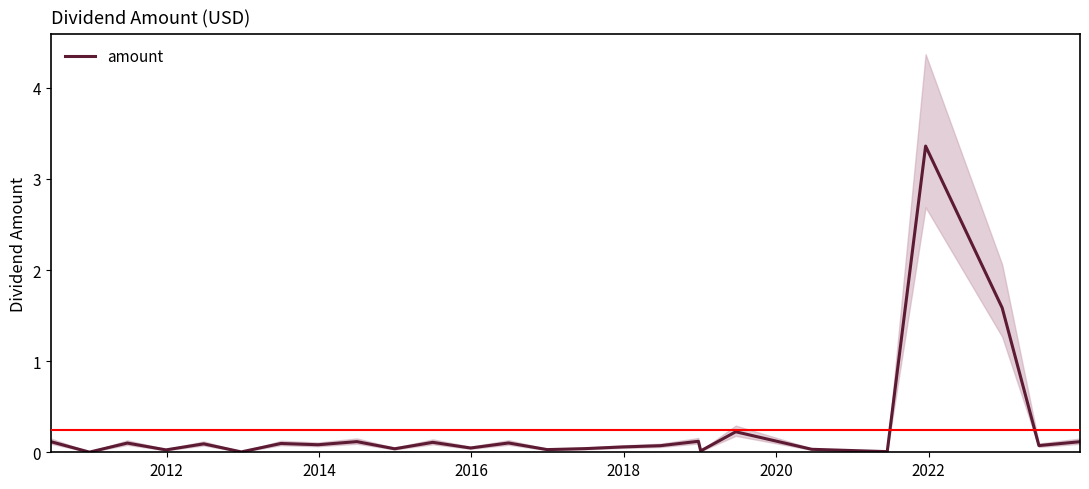

What is the highest value of the amount series?

3.4